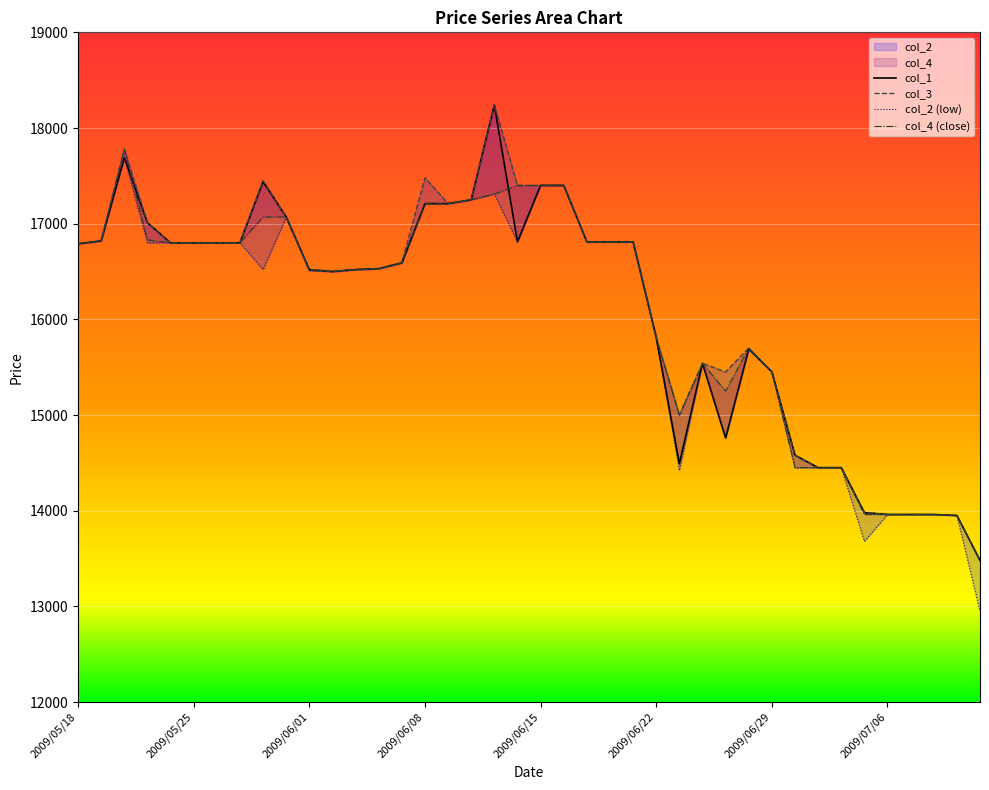

Where is the first local minimum for col_1?

11